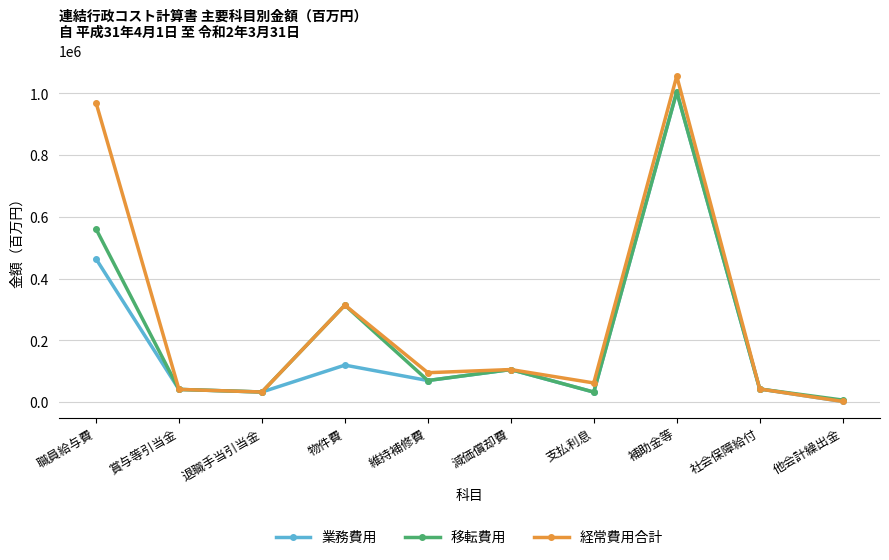

What is the sum of all 経常費用合計 values?

2720002